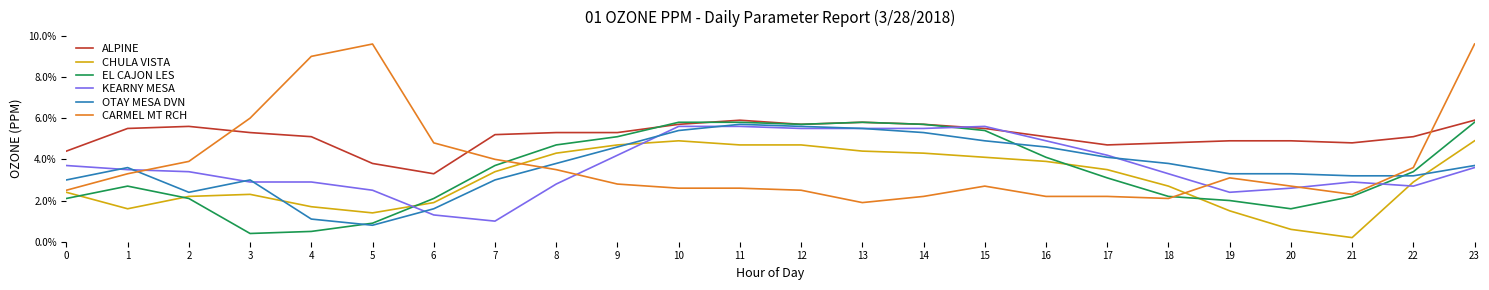

Does the chart display data point markers on the line(s)?

No